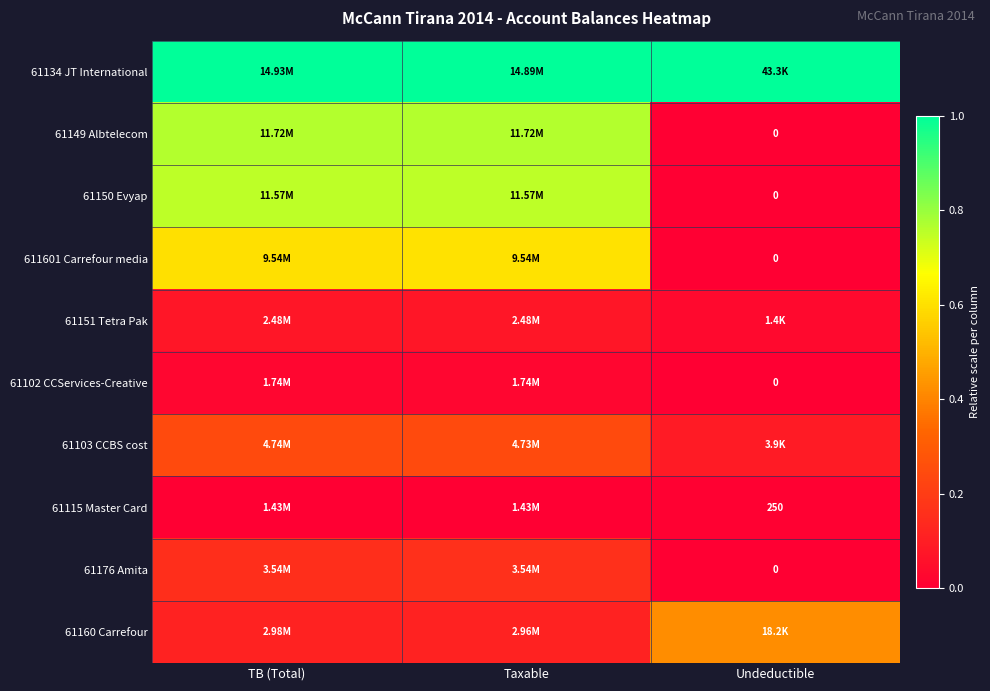

Which series changed the most between TB (Total) and Undeductible?

61149 Albtelecom